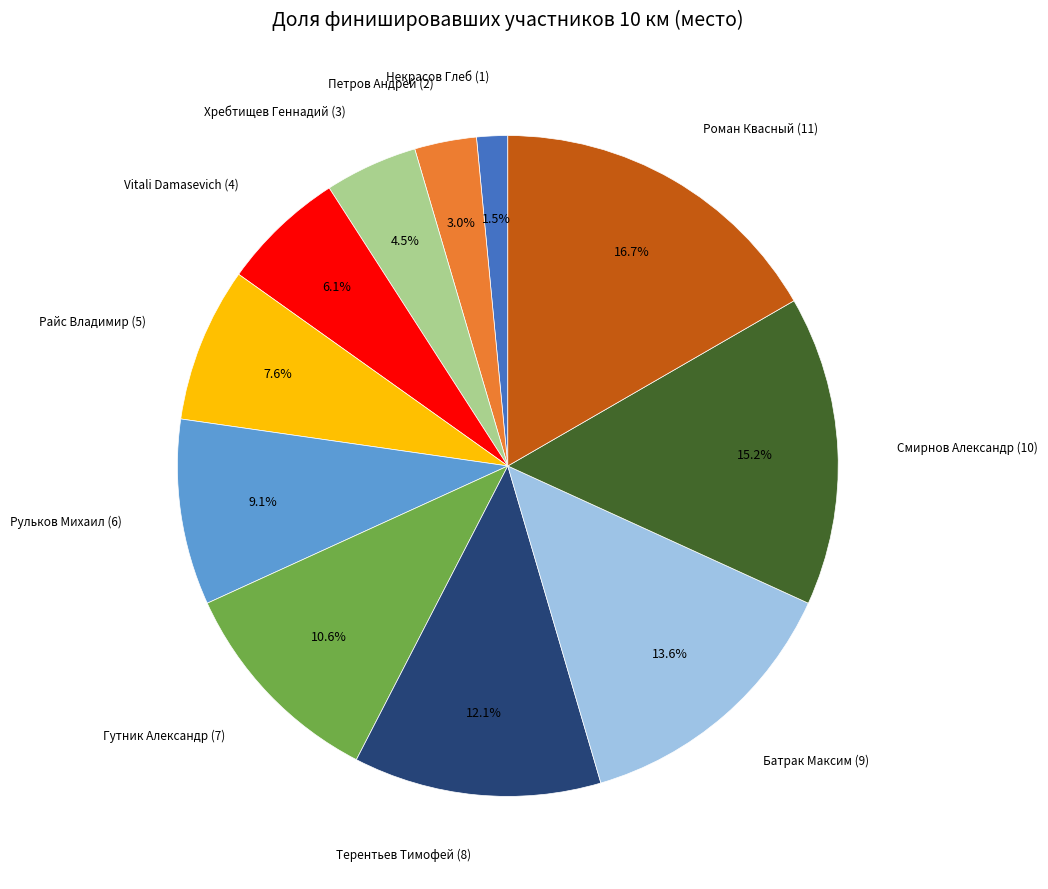

Does any single category account for the majority?

No